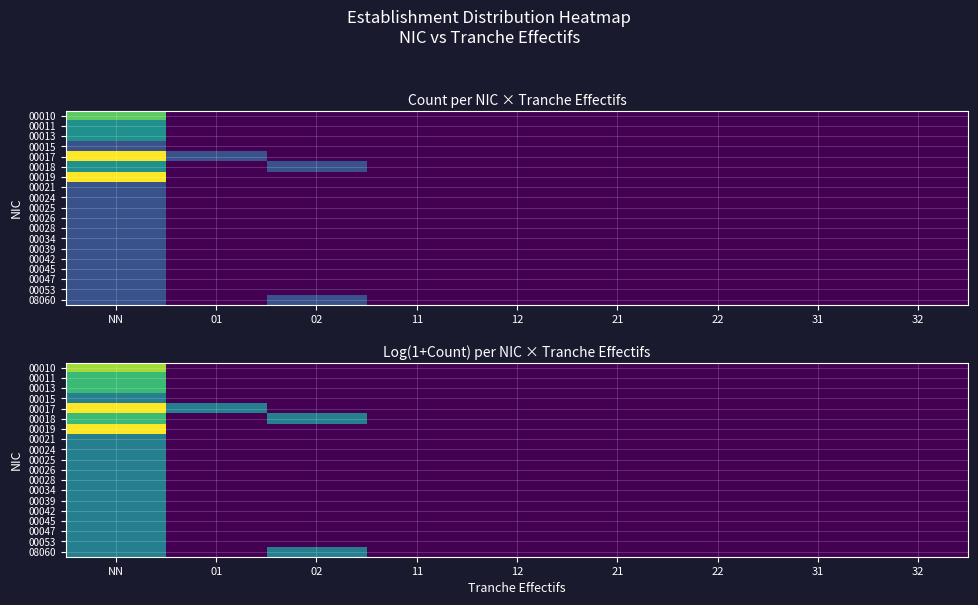

How many positive values does the 00025 series have?

1